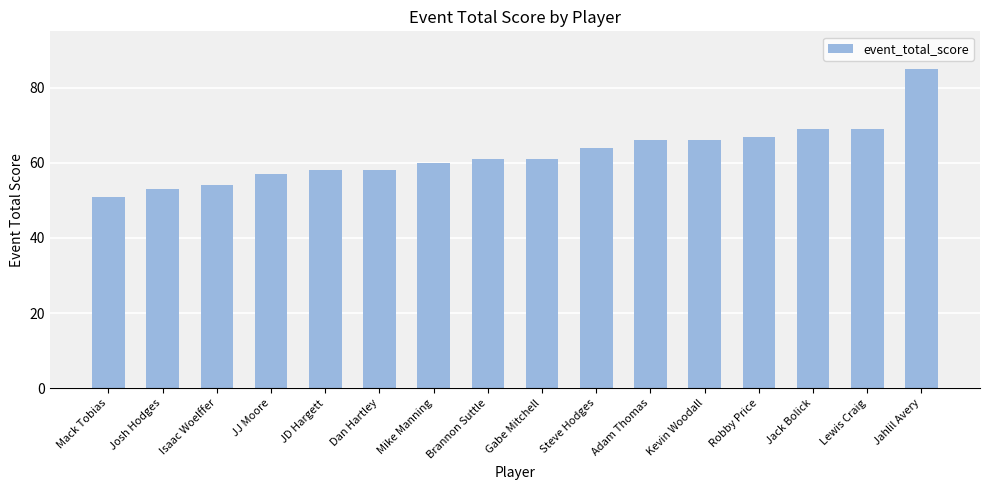

What is the value of the 13th bar from the left?

67